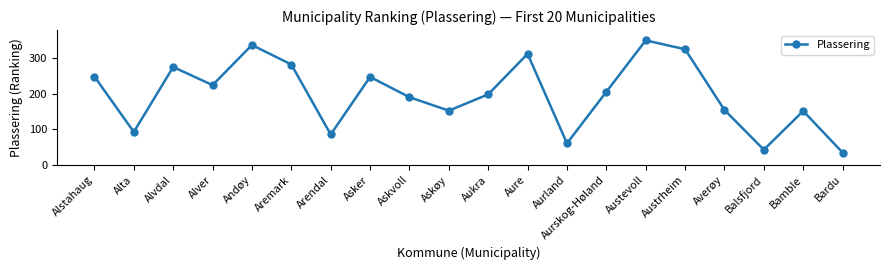

What is the average value?

199